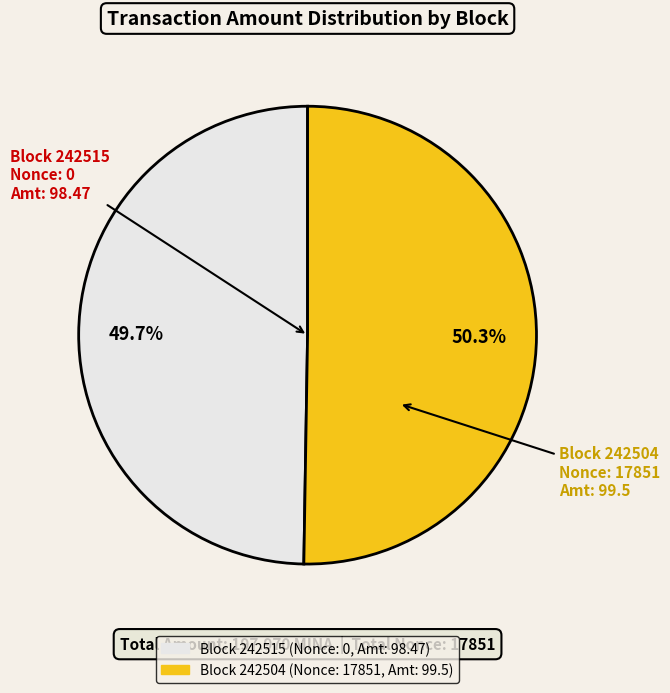

Is there a majority slice in this chart?

Yes